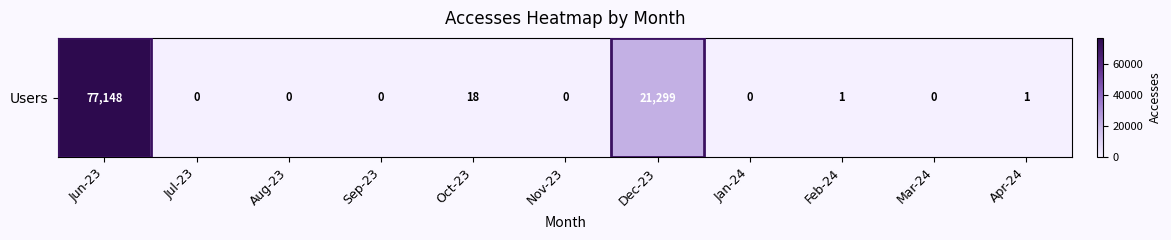

What is the change in value from Jun-23 to Jul-23?

-77148